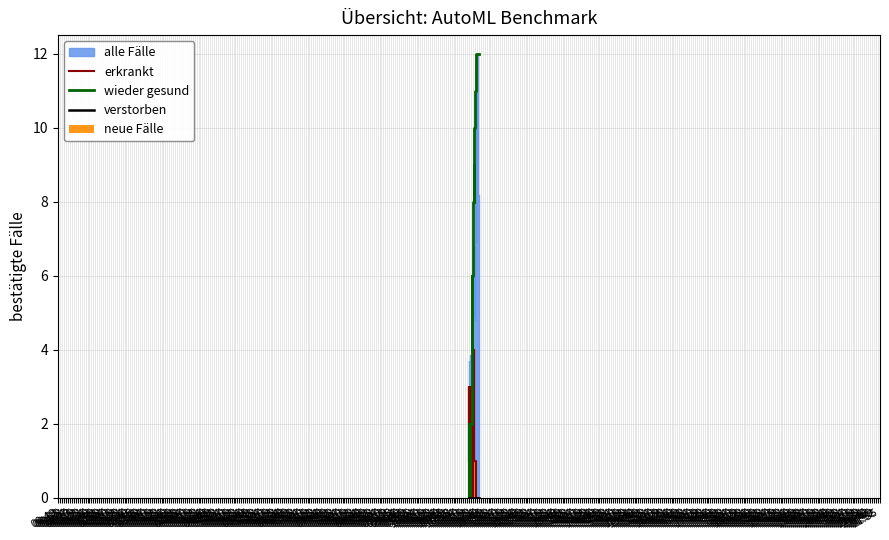

What is the average value of the erkrankt series?

1